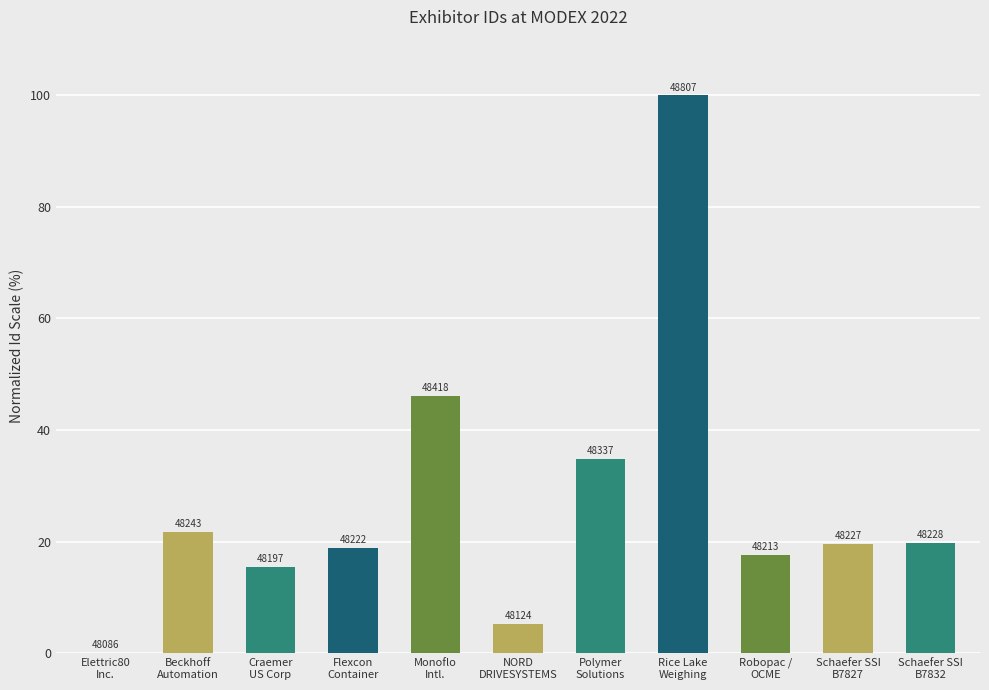

Is it true that the value at Flexcon
Container is 9.4?

False